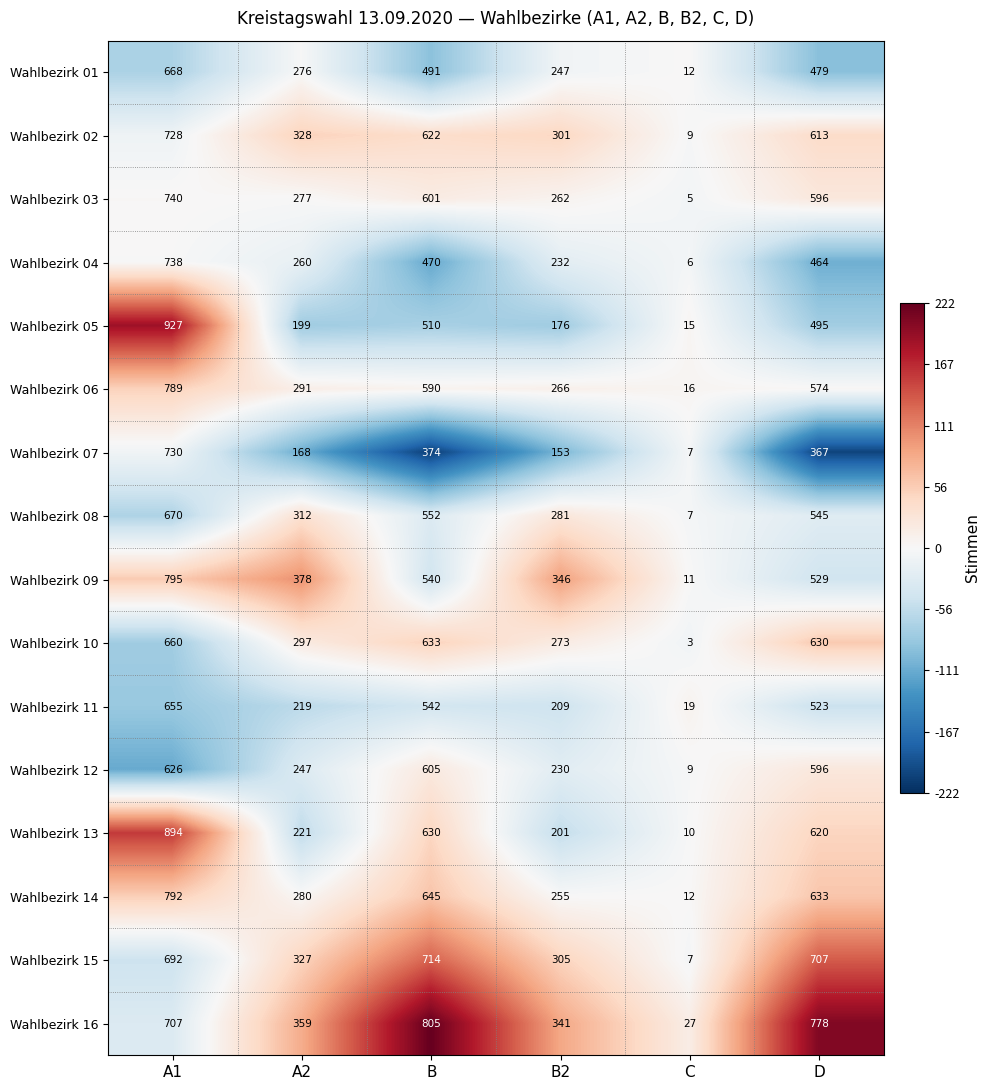

What is the difference between the maximum and minimum values in the Wahlbezirk 13 series?

884